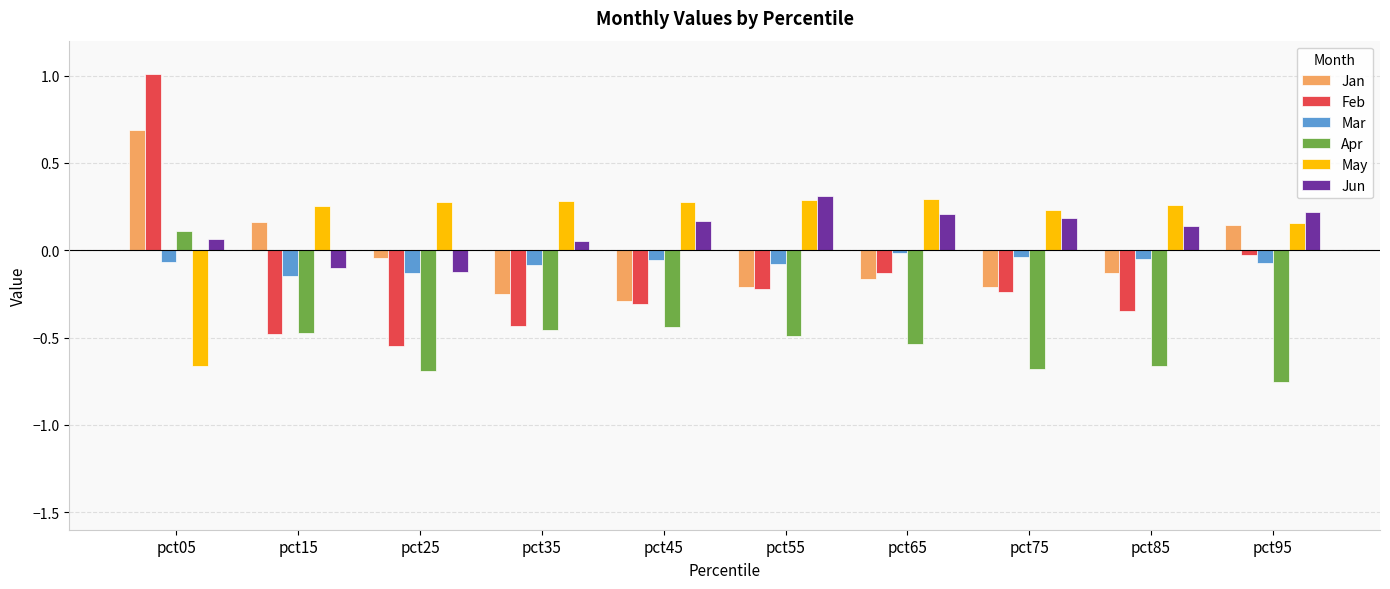

Does the chart contain any negative values?

Yes